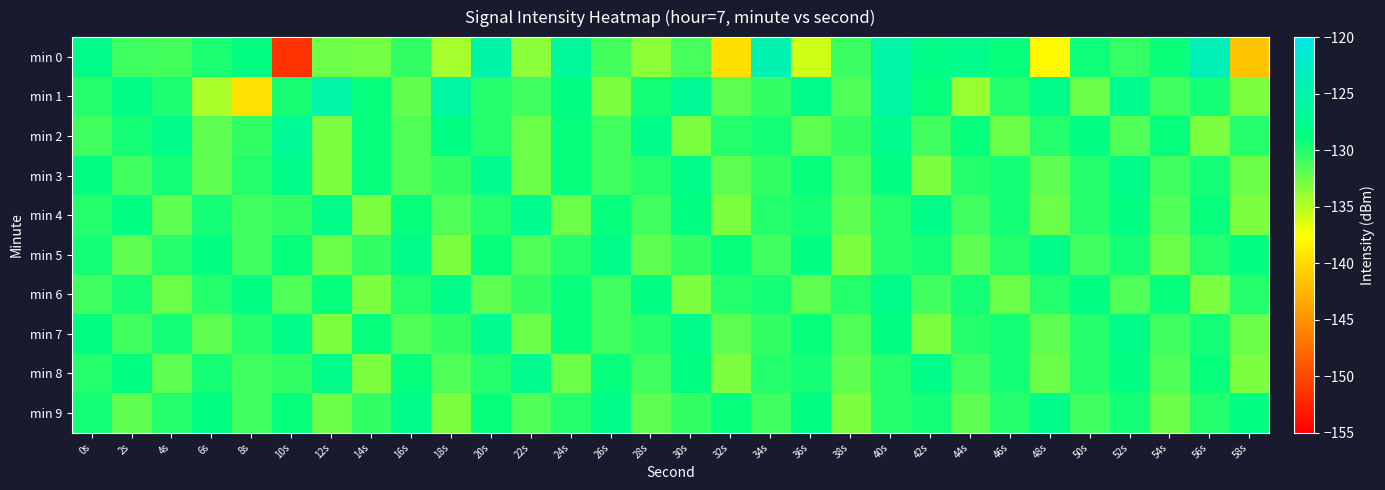

At which category is the sum across all series the highest?

40s